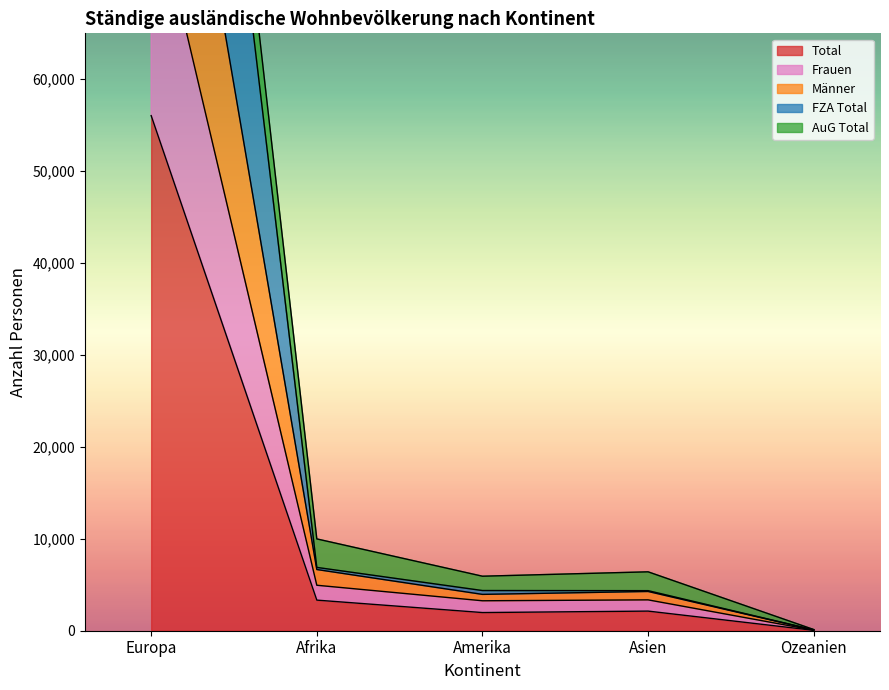

Between Asien and Ozeanien, which series saw the biggest shift?

Männer